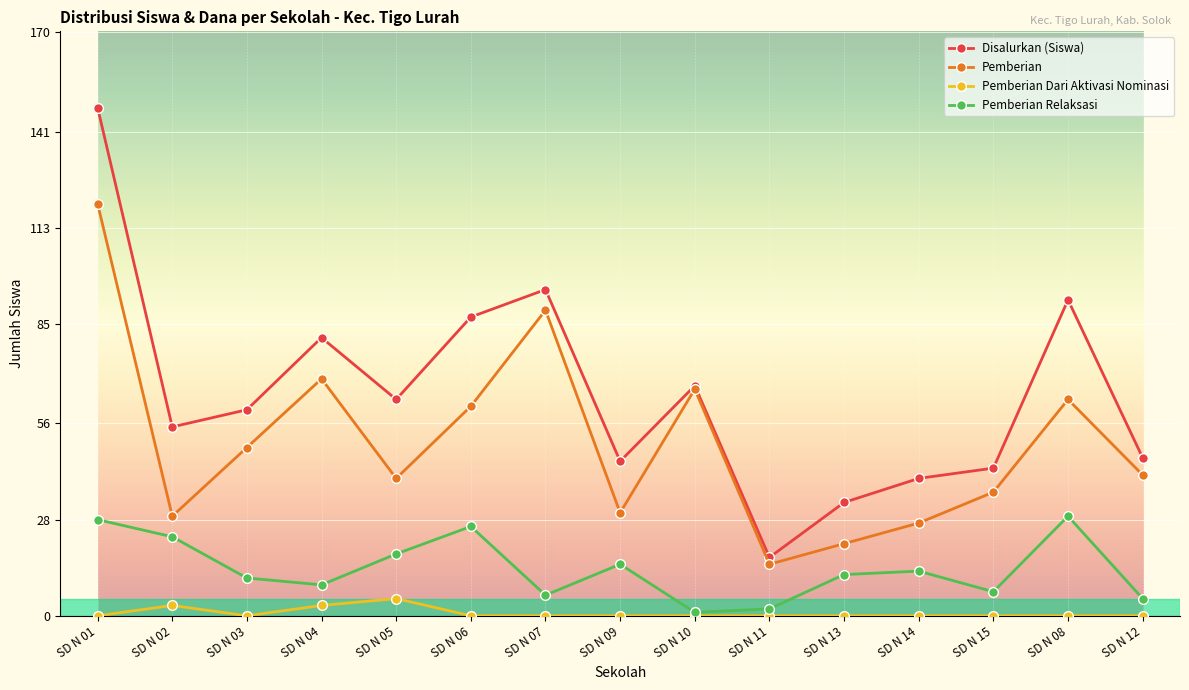

The Pemberian Relaksasi series shows 13 at SD N 14. True or false?

True